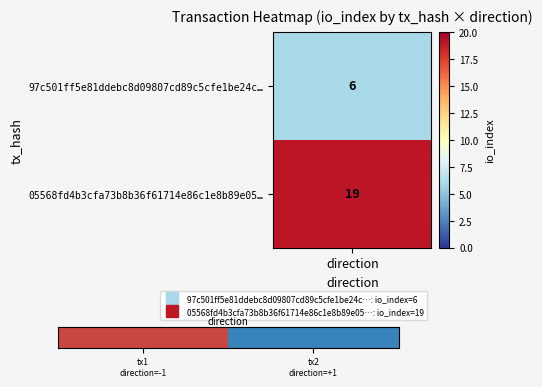

Count the number of categories in the chart.

2